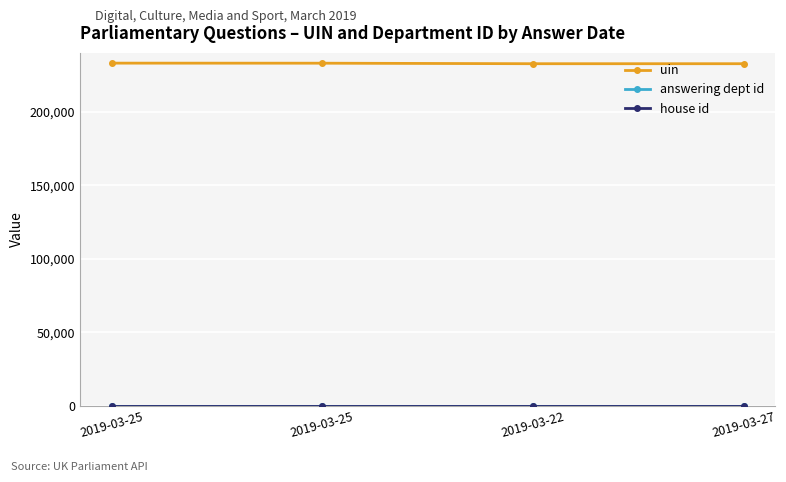

True or false: uin and house id cross at least once.

False